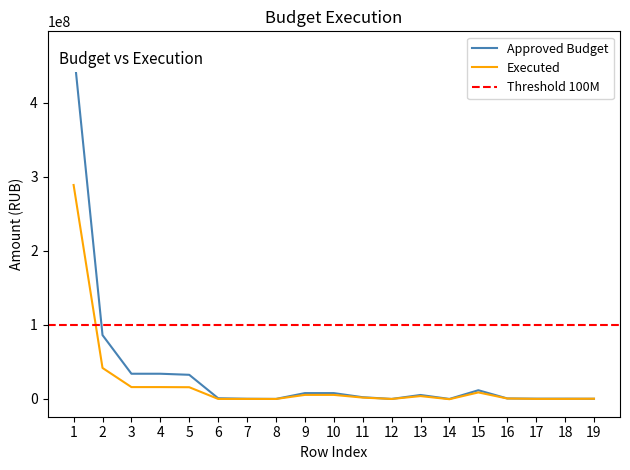

Rank the series by their maximum value, from highest to lowest.

Approved Budget, Executed